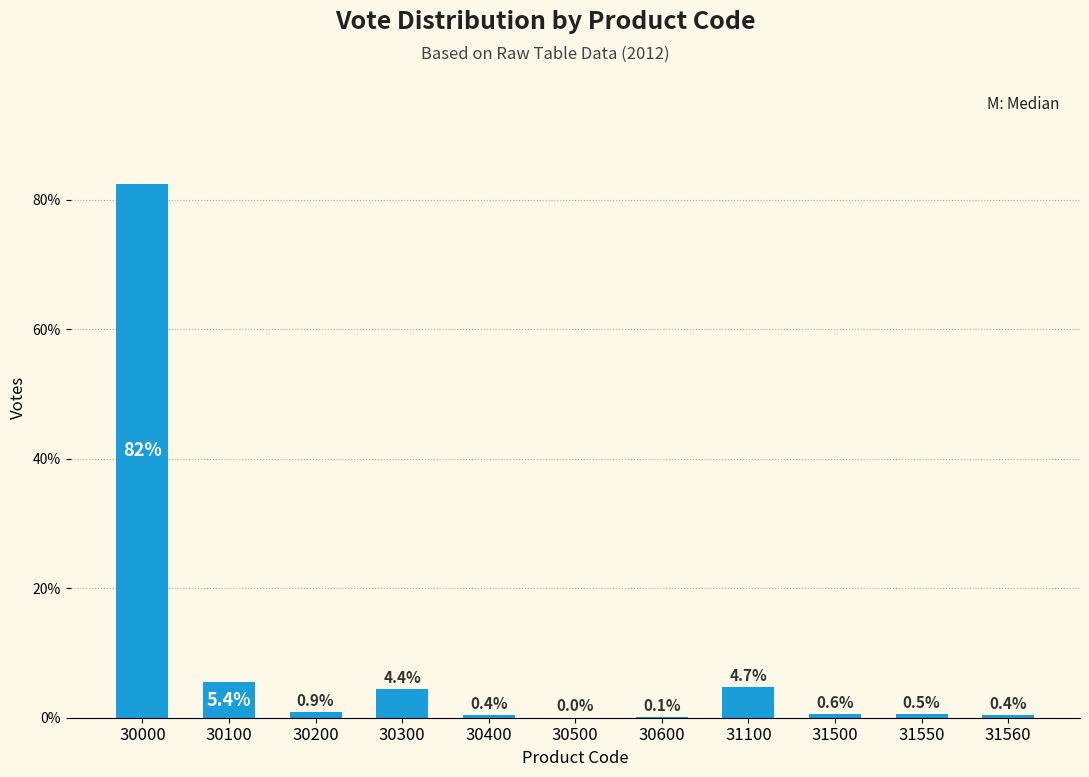

What value does the data have at 30000?

82.5